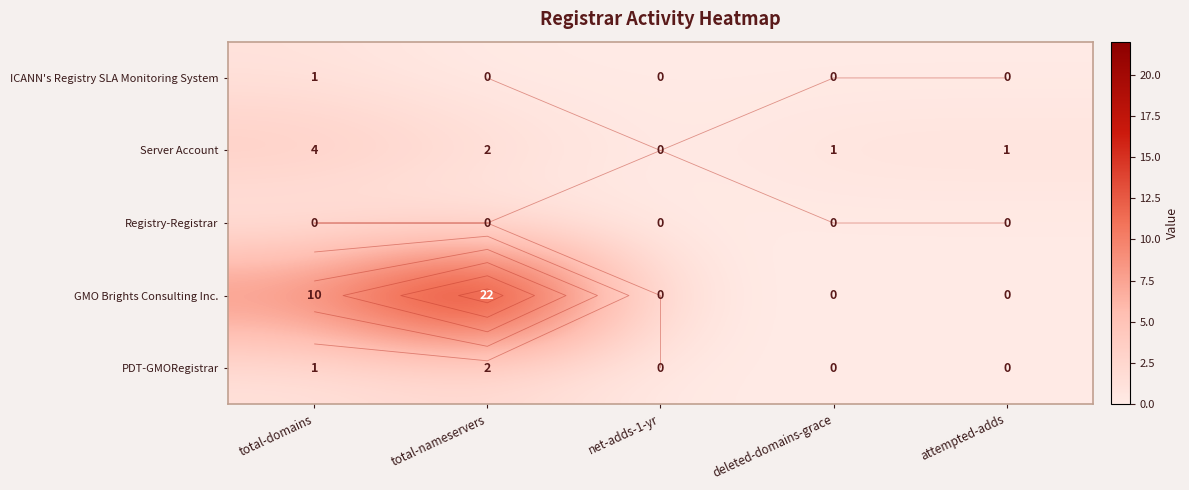

What is the greatest value displayed?

22